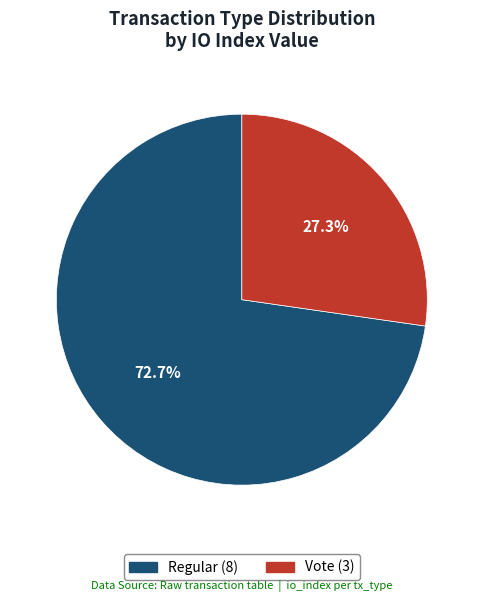

What percentage is the Vote slice, to the nearest percent?

27%